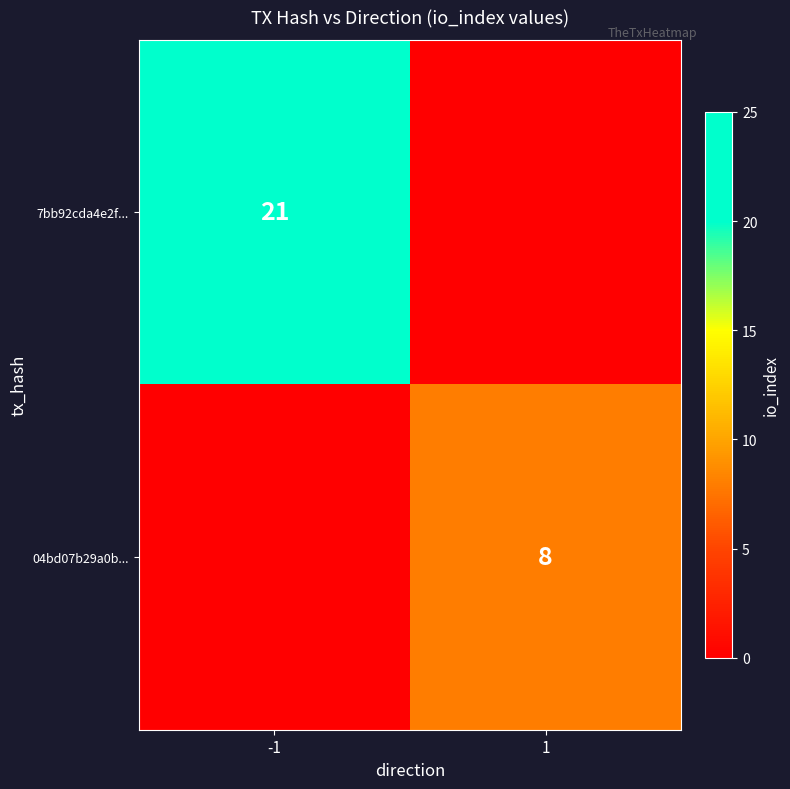

At which category is the sum across all series the highest?

-1